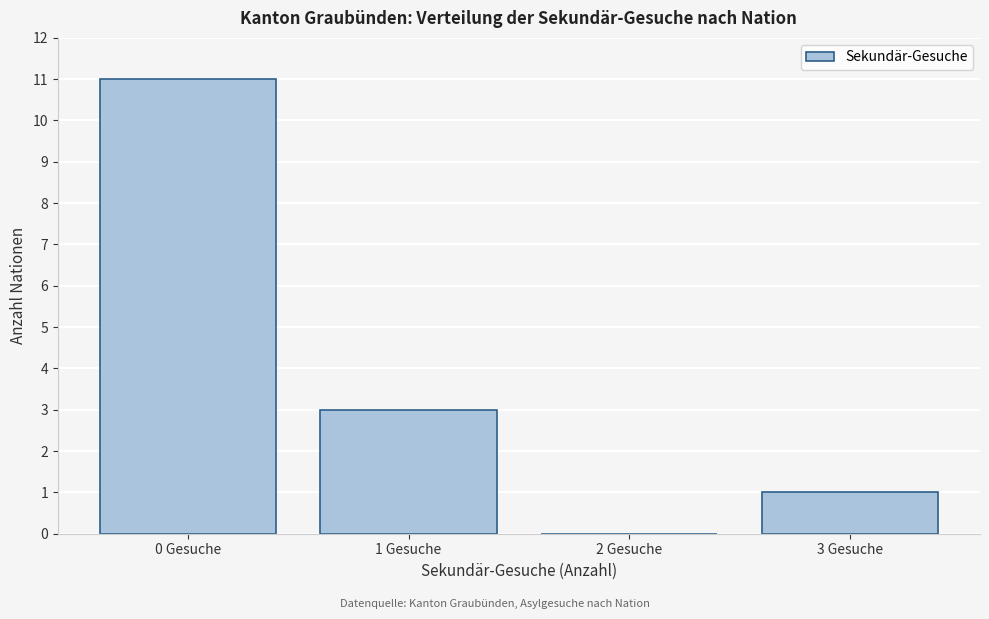

Reading left to right, transcribe this chart: for each bar, give the range it covers on the x-axis and its height. The values are not printed on the chart, so give them approximately, as read against the axis.

-0.5 to 0.5: 11
0.5 to 1.5: 3
1.5 to 2.5: 0
2.5 to 3.5: 1